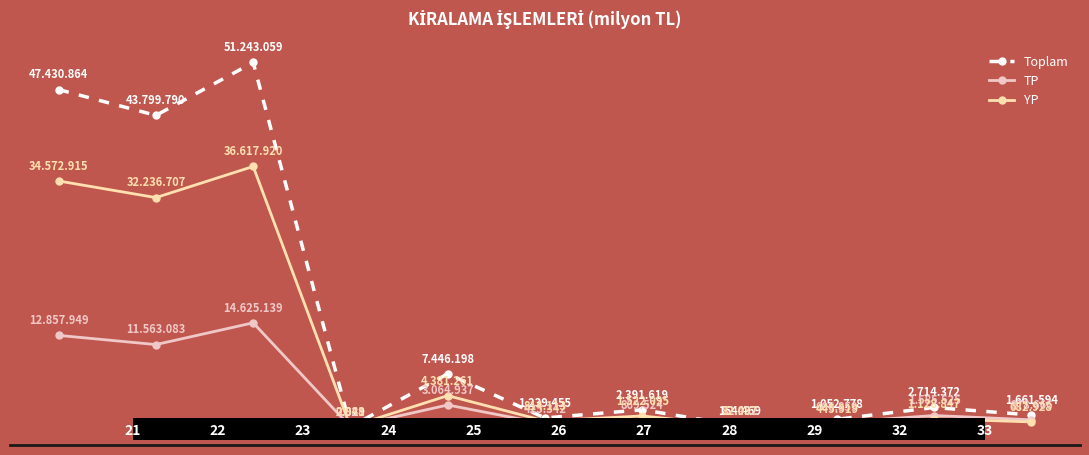

List the labels in order of TP value, smallest first.

3, 7, 5, 8, 6, 10, 9, 4, 1, 0, 2